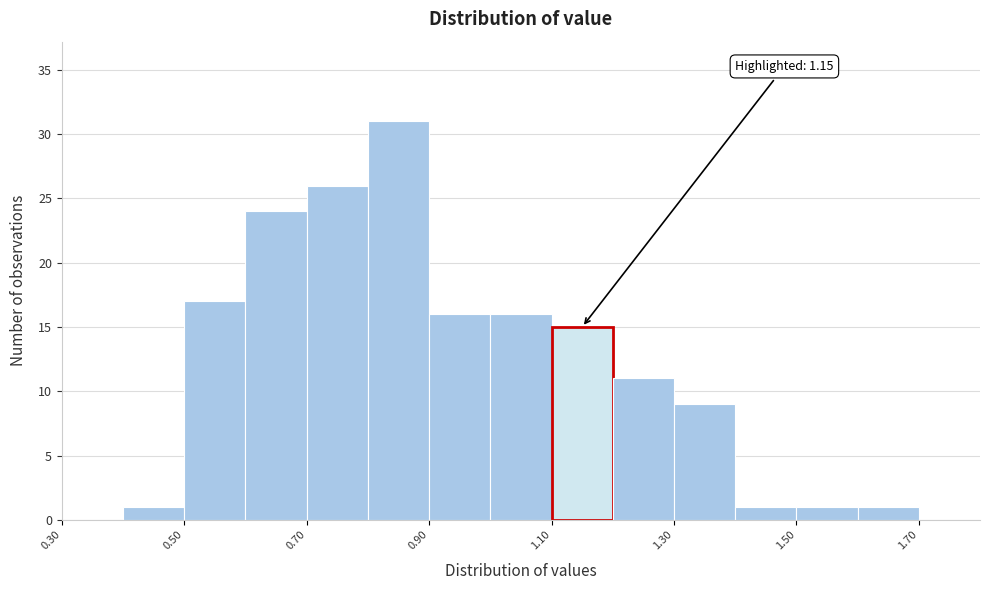

Over which range of the x-axis is the bar tallest?

0.8 to 0.9